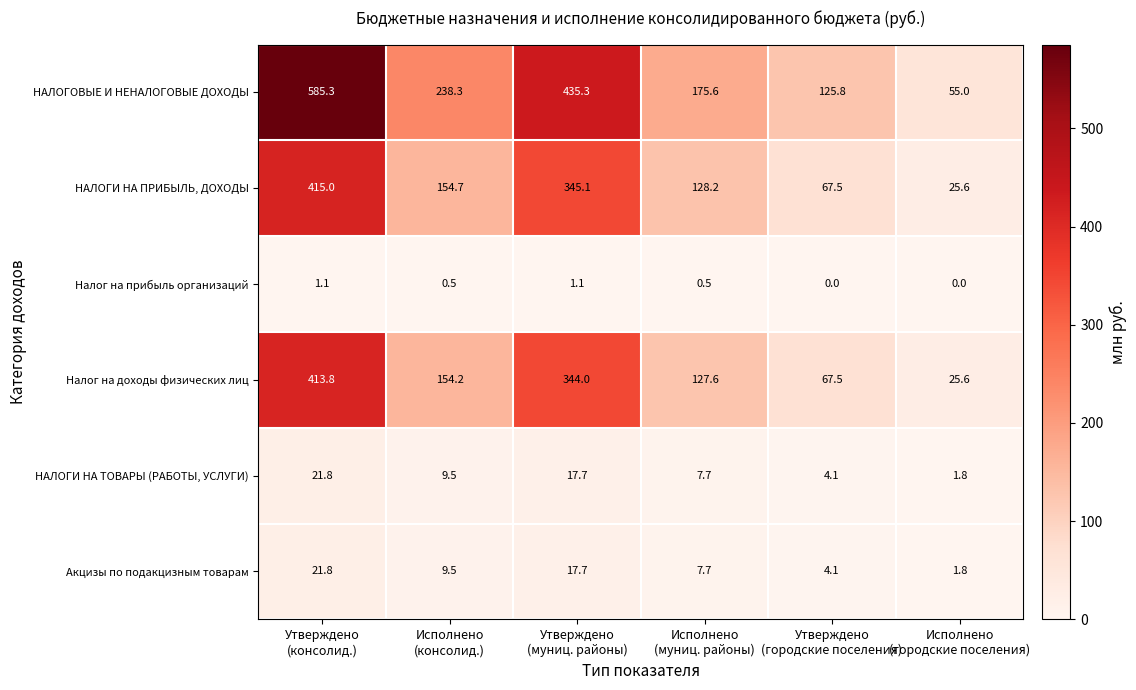

At which category is the sum across all series the highest?

Утверждено
(консолид.)